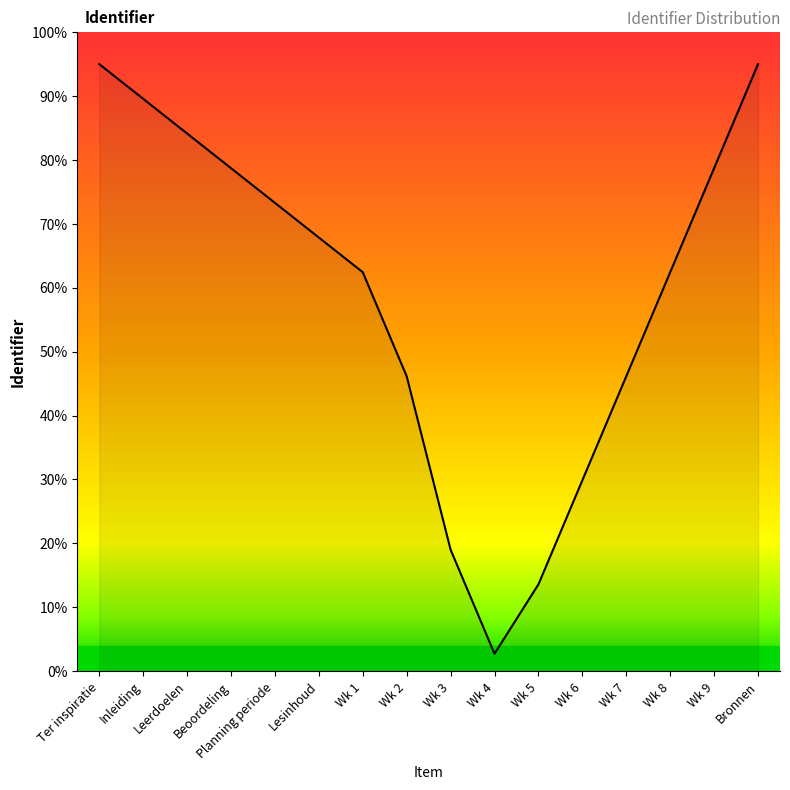

What is the difference between the maximum and minimum values?

92.3